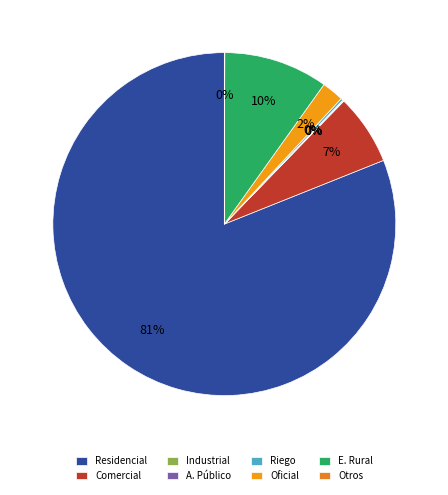

Does Residencial account for over 50% of the chart?

Yes